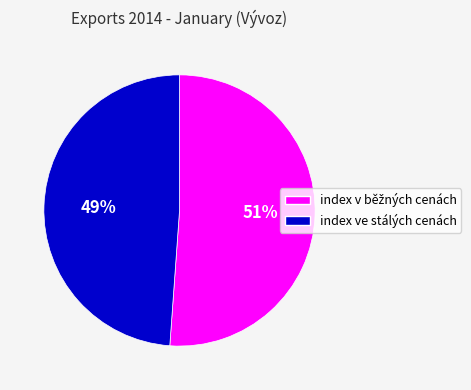

The index ve stálých cenách slice represents 63% of the pie. True or false?

False